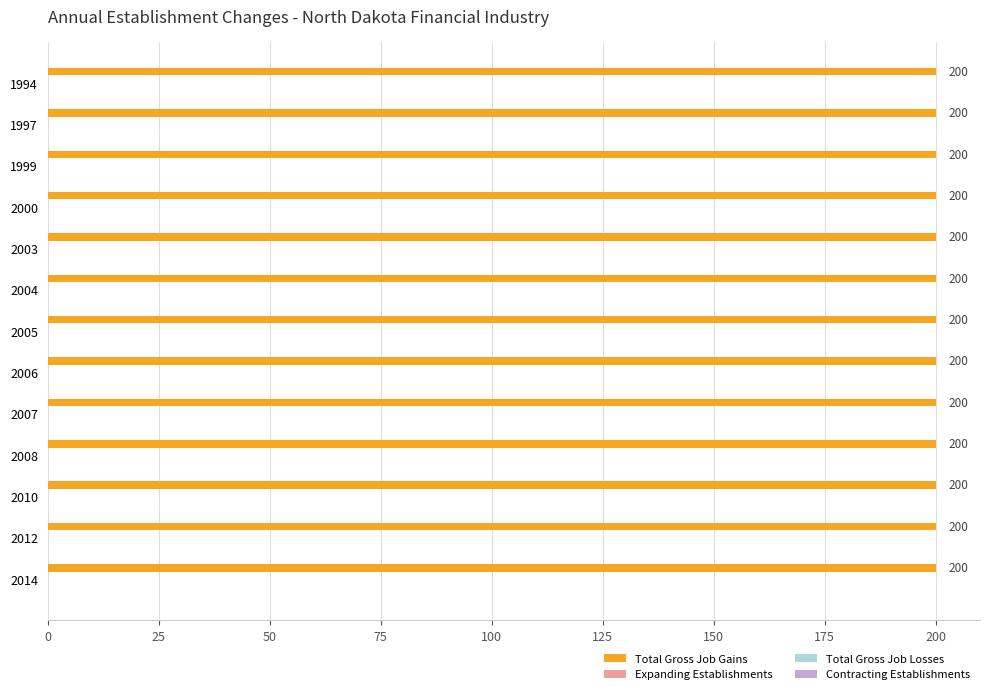

True or false: Total Gross Job Gains has a value of 49 at 2010.

False